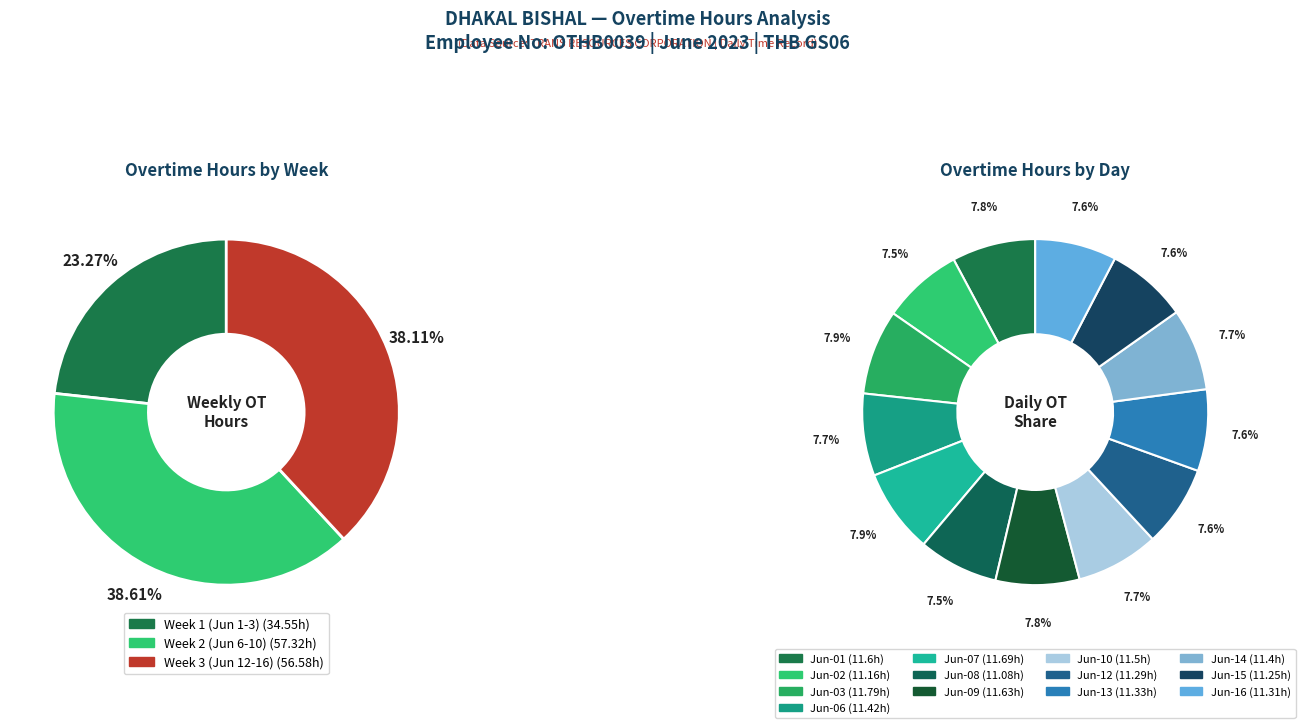

How many segments does this pie chart have?

13